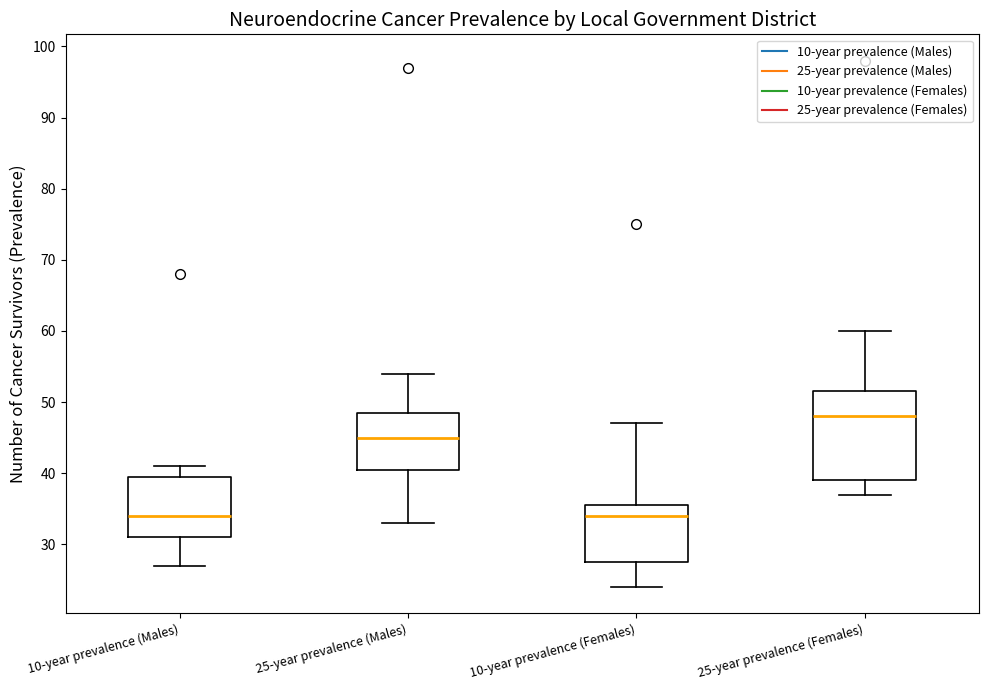

Reading left to right, transcribe this box plot: for each box, give where its median line is, the range the box spans, and where its two whiskers end, as read against the y-axis. The values are not printed on the chart, so give them approximately, as read against the axis.

10-year prevalence (Males): median 34, box 31 to 40, whiskers 27 to 41
25-year prevalence (Males): median 45, box 41 to 49, whiskers 33 to 54
10-year prevalence (Females): median 34, box 28 to 36, whiskers 24 to 47
25-year prevalence (Females): median 48, box 39 to 52, whiskers 37 to 60